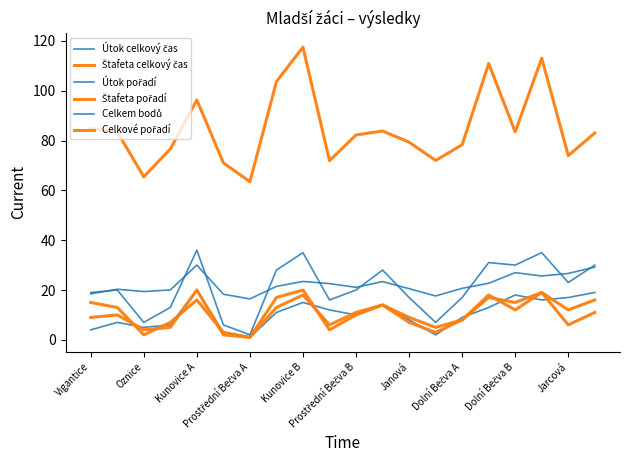

List the series in order of their peak value, highest first.

Štafeta celkový čas, Celkem bodů, Útok celkový čas, Útok pořadí, Štafeta pořadí, Celkové pořadí